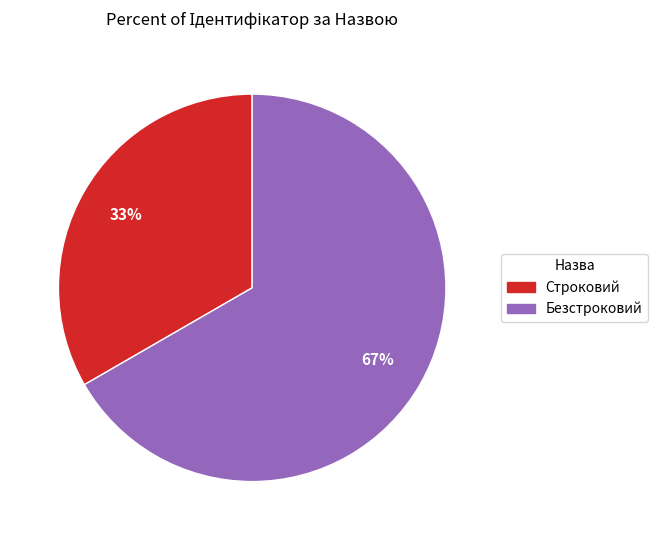

What is the largest slice in the pie chart?

Безстроковий